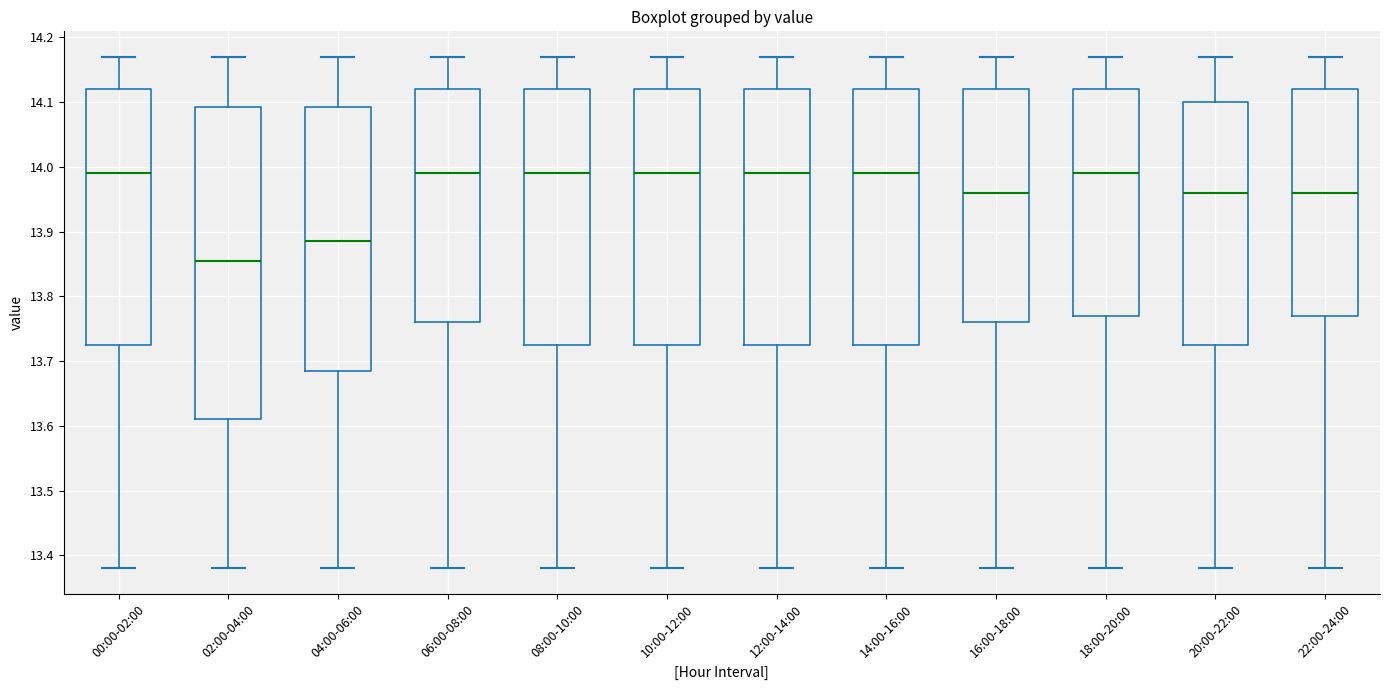

Comparing the boxes themselves (not the whiskers), which one is the tallest?

02:00-04:00